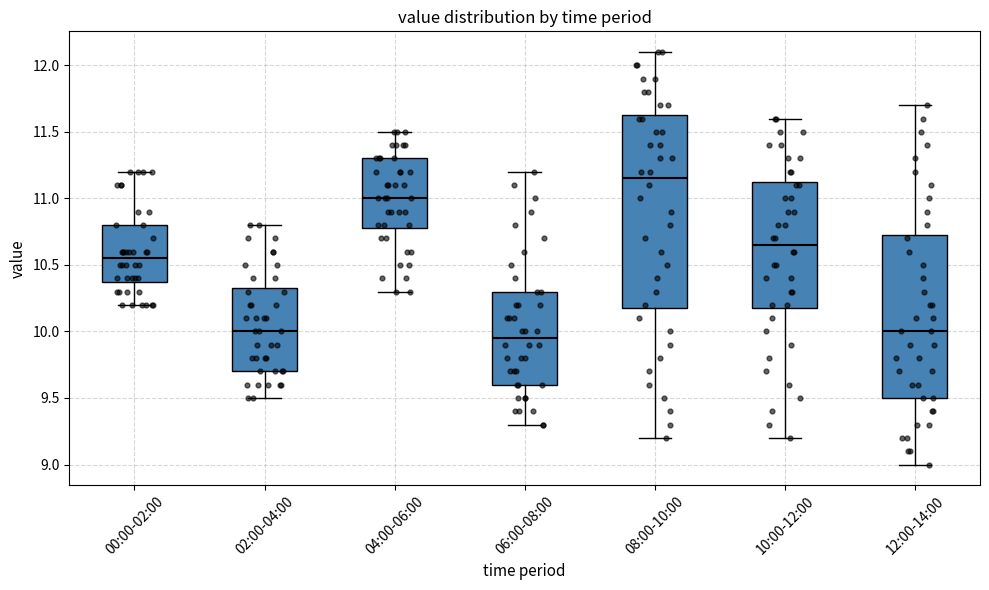

Reading left to right, read every box against the y-axis: the position of its median line, the range the box covers, and the ends of its whiskers. The values are not printed on the chart, so give them approximately, as read against the axis.

00:00-02:00: median 10.55, box 10.40 to 10.80, whiskers 10.20 to 11.20
02:00-04:00: median 10.00, box 9.70 to 10.35, whiskers 9.50 to 10.80
04:00-06:00: median 11.00, box 10.80 to 11.30, whiskers 10.30 to 11.50
06:00-08:00: median 9.95, box 9.60 to 10.30, whiskers 9.30 to 11.20
08:00-10:00: median 11.15, box 10.20 to 11.65, whiskers 9.20 to 12.10
10:00-12:00: median 10.65, box 10.20 to 11.15, whiskers 9.20 to 11.60
12:00-14:00: median 10.00, box 9.50 to 10.75, whiskers 9.00 to 11.70